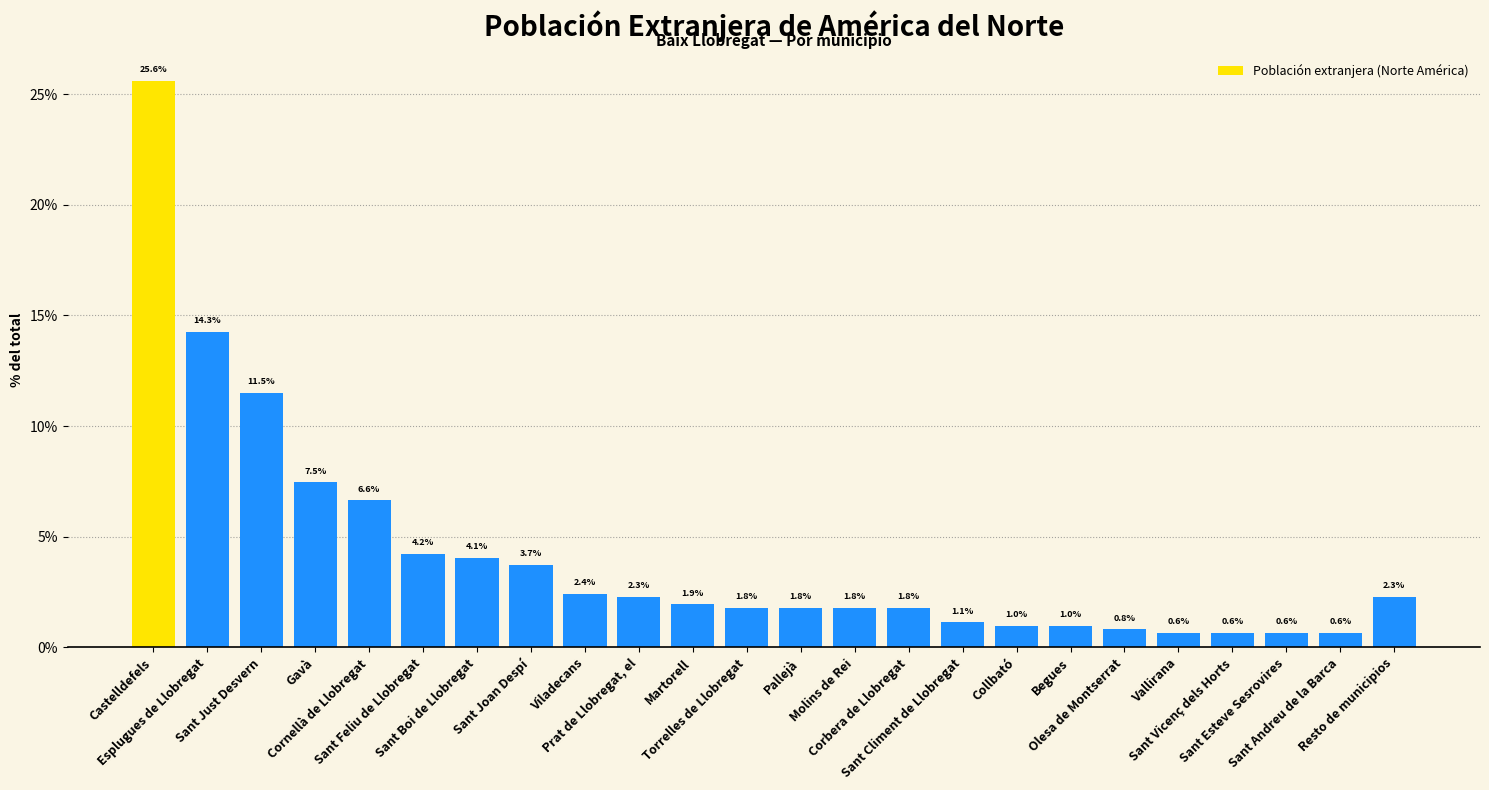

At which label does the data first exceed 1?

Castelldefels